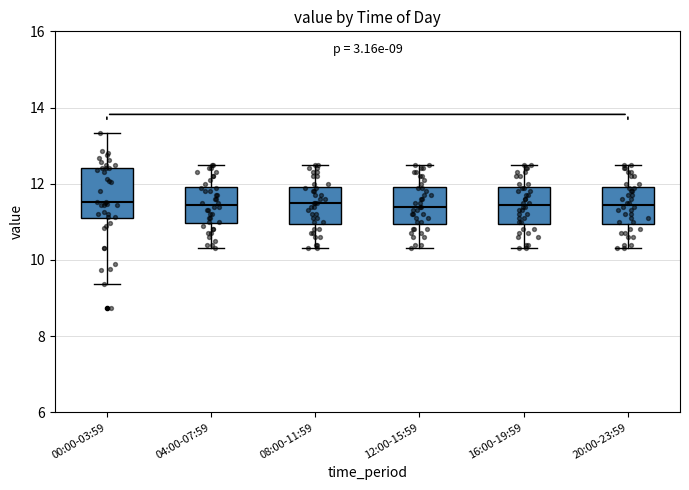

Which box is the tallest, from its lower edge to its upper edge?

00:00-03:59